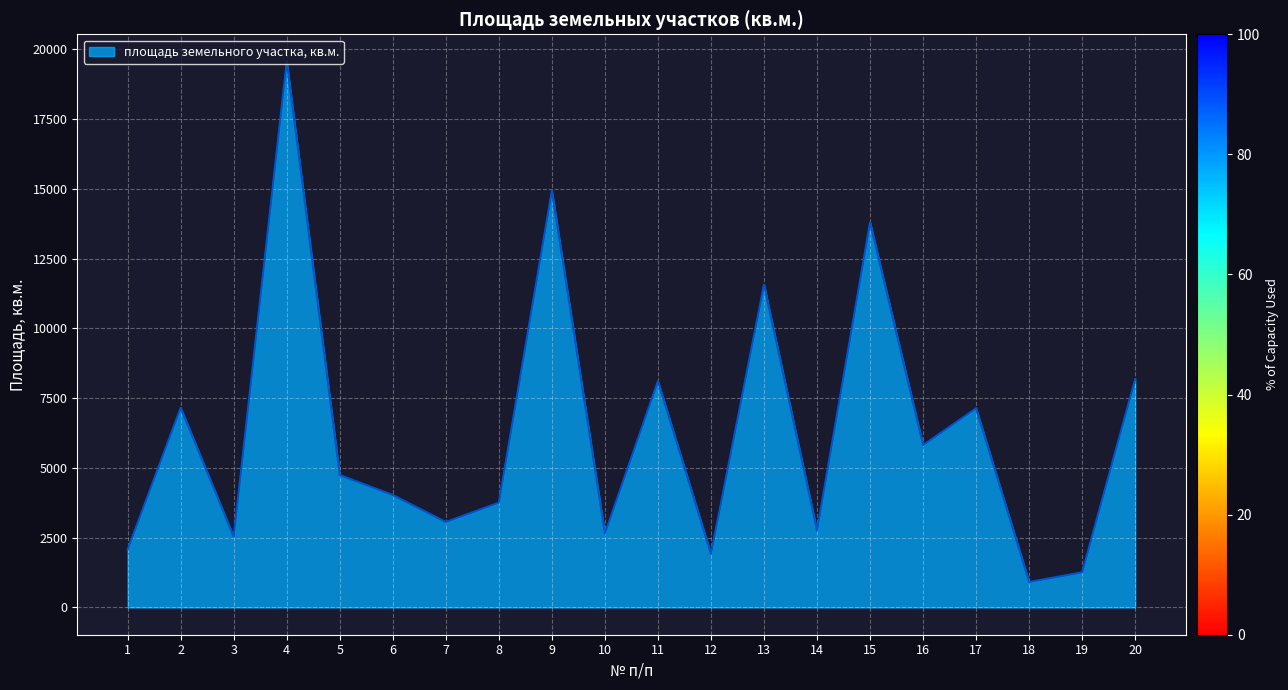

Read the value at 17.

7134